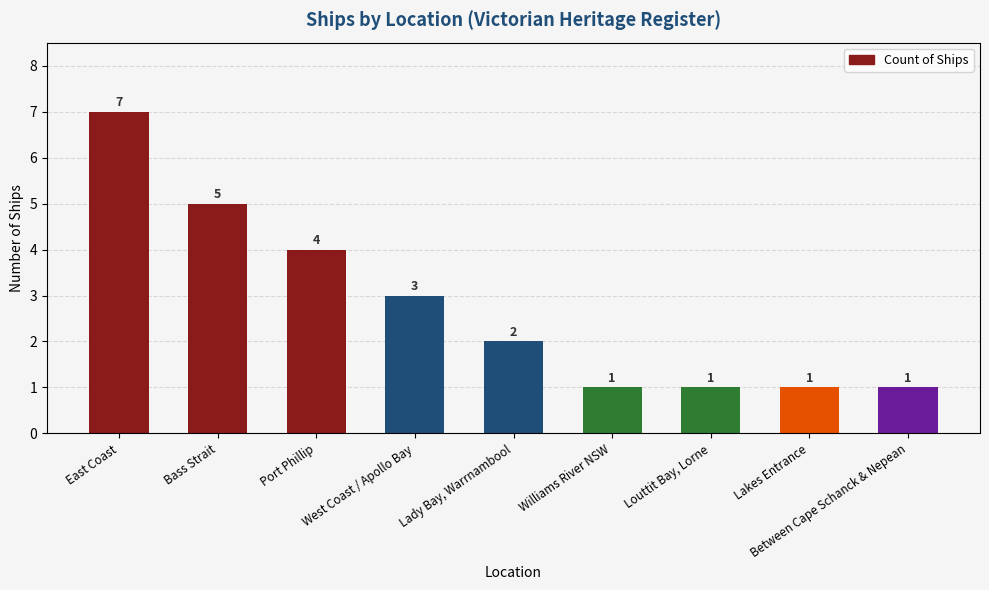

Is it true that the value at Bass Strait is 7?

False